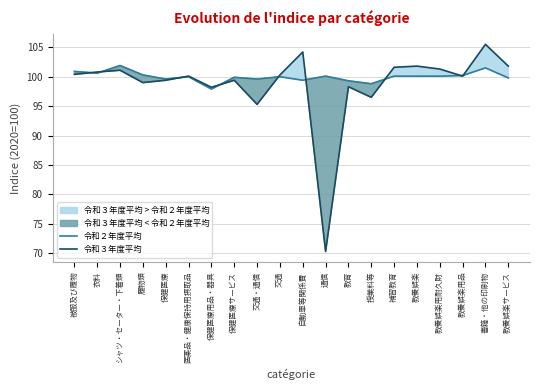

At which label does 令和２年度平均 first exceed 100?

被服及び履物